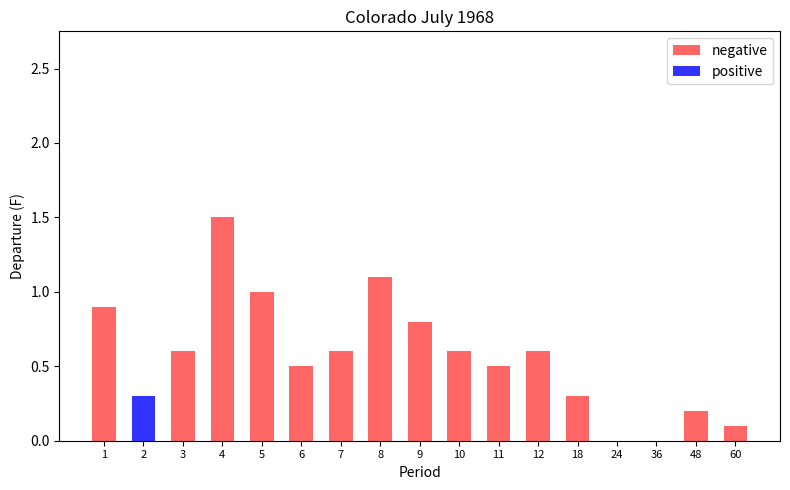

What is the sum of the negative values at 7 and 24?

0.6